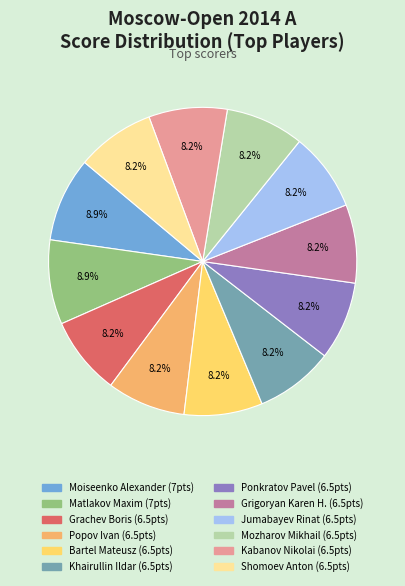

Does Bartel Mateusz account for over 50% of the chart?

No